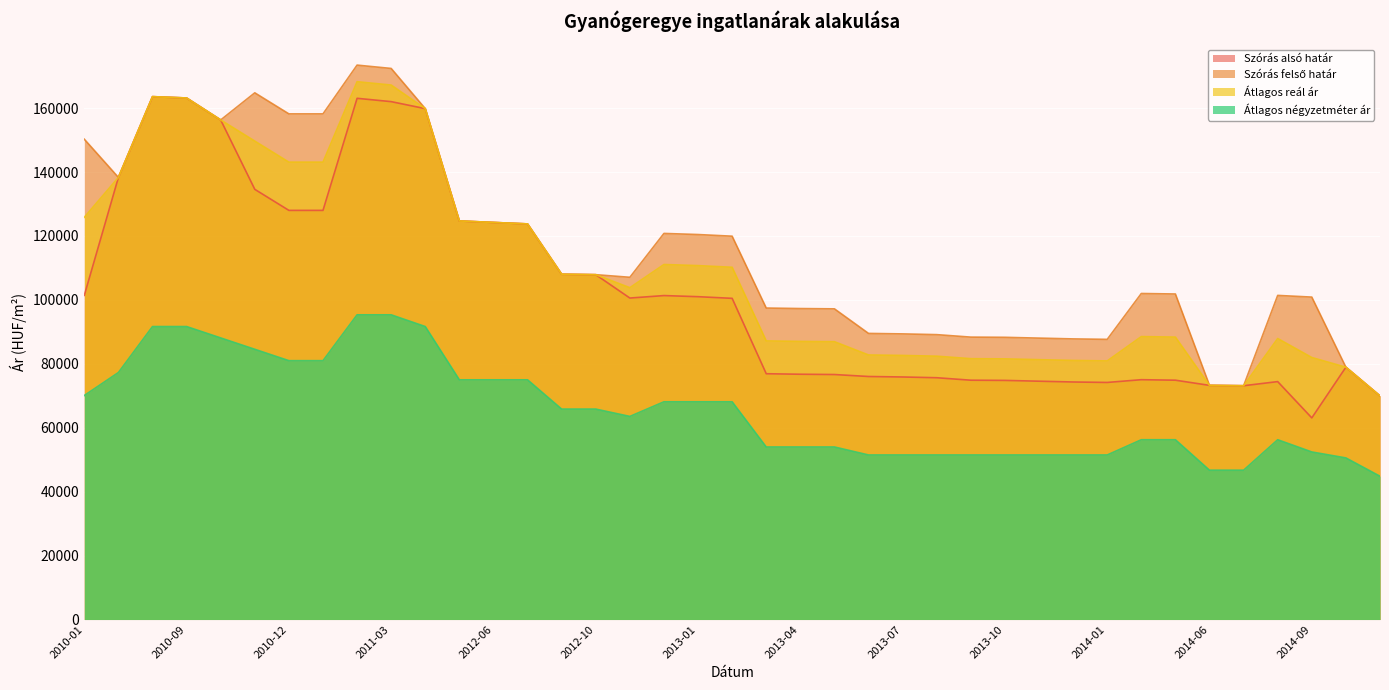

Reading left to right, list all the values displayed in this chart.

Szórás alsó határ: 2010-01=101434	2010-07=138329	2010-08=163601	2010-09=163180	2010-10=156308	2010-11=134597	2010-12=128011	2011-01=128011	2011-02=163080	2011-03=162037	2011-05=159844	2012-05=124706	2012-06=124242	2012-07=123781	2012-09=108035	2012-10=107893	2012-11=100584	2012-12=101358	2013-01=101010	2013-02=100492	2013-03=76903	2013-04=76745	2013-05=76655	2013-06=76036	2013-07=75887	2013-08=75653	2013-09=74877	2013-10=74815	2013-11=74566	2013-12=74320	2014-01=74176	2014-04=75038	2014-05=74882	2014-06=73259	2014-07=73149	2014-08=74439	2014-09=63084	2014-10=78948	2014-11=69966
Szórás felső határ: 2010-01=150278	2010-07=138329	2010-08=163601	2010-09=163180	2010-10=156308	2010-11=164795	2010-12=158209	2011-01=158209	2011-02=173464	2011-03=172421	2011-05=159844	2012-05=124706	2012-06=124242	2012-07=123781	2012-09=108035	2012-10=107893	2012-11=107076	2012-12=120802	2013-01=120454	2013-02=119936	2013-03=97453	2013-04=97295	2013-05=97205	2013-06=89516	2013-07=89367	2013-08=89133	2013-09=88357	2013-10=88295	2013-11=88046	2013-12=87800	2014-01=87656	2014-04=102008	2014-05=101852	2014-06=73259	2014-07=73149	2014-08=101409	2014-09=100880	2014-10=78948	2014-11=69966
Átlagos reál ár: 2010-01=125856	2010-07=138329	2010-08=163601	2010-09=163180	2010-10=156308	2010-11=149696	2010-12=143110	2011-01=143110	2011-02=168272	2011-03=167229	2011-05=159844	2012-05=124706	2012-06=124242	2012-07=123781	2012-09=108035	2012-10=107893	2012-11=103830	2012-12=111080	2013-01=110732	2013-02=110214	2013-03=87178	2013-04=87020	2013-05=86930	2013-06=82776	2013-07=82627	2013-08=82393	2013-09=81617	2013-10=81555	2013-11=81306	2013-12=81060	2014-01=80916	2014-04=88523	2014-05=88367	2014-06=73259	2014-07=73149	2014-08=87924	2014-09=81982	2014-10=78948	2014-11=69966
Átlagos négyzetméter ár: 2010-01=70093	2010-07=77284	2010-08=91666	2010-09=91666	2010-10=88107	2010-11=84548	2010-12=80989	2011-01=80989	2011-02=95337	2011-03=95337	2011-05=91666	2012-05=75000	2012-06=75000	2012-07=75000	2012-09=65841	2012-10=65841	2012-11=63545	2012-12=68125	2013-01=68125	2013-02=68125	2013-03=53984	2013-04=53984	2013-05=53984	2013-06=51484	2013-07=51484	2013-08=51484	2013-09=51484	2013-10=51484	2013-11=51484	2013-12=51484	2014-01=51484	2014-04=56253	2014-05=56253	2014-06=46718	2014-07=46718	2014-08=56253	2014-09=52425	2014-10=50561	2014-11=44831